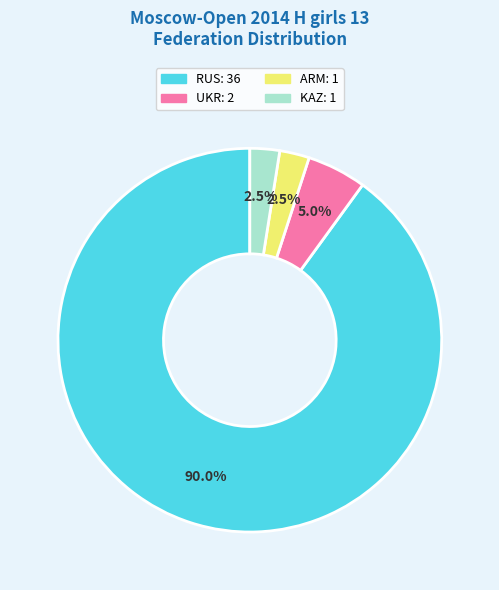

How many segments does this pie chart have?

4